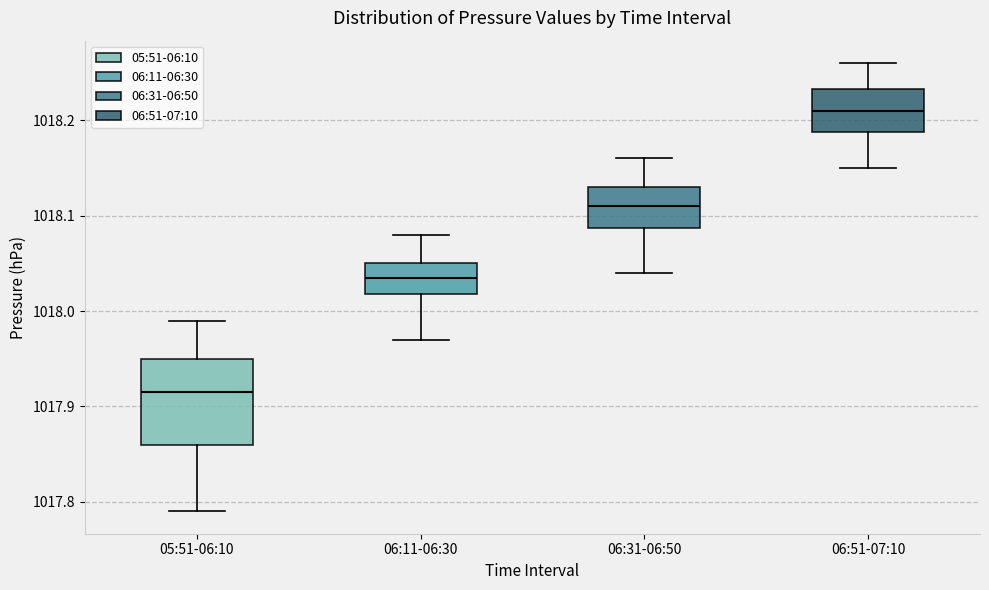

Comparing the boxes themselves (not the whiskers), which one is the tallest?

05:51-06:10